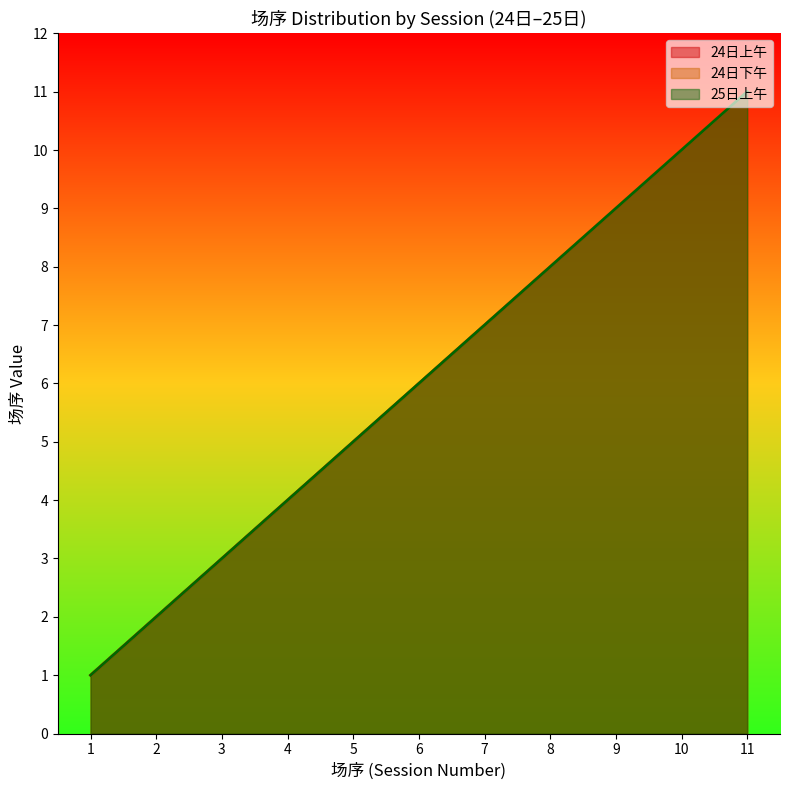

List the labels in order of value, smallest first.

1, 2, 3, 4, 5, 6, 7, 8, 9, 10, 11